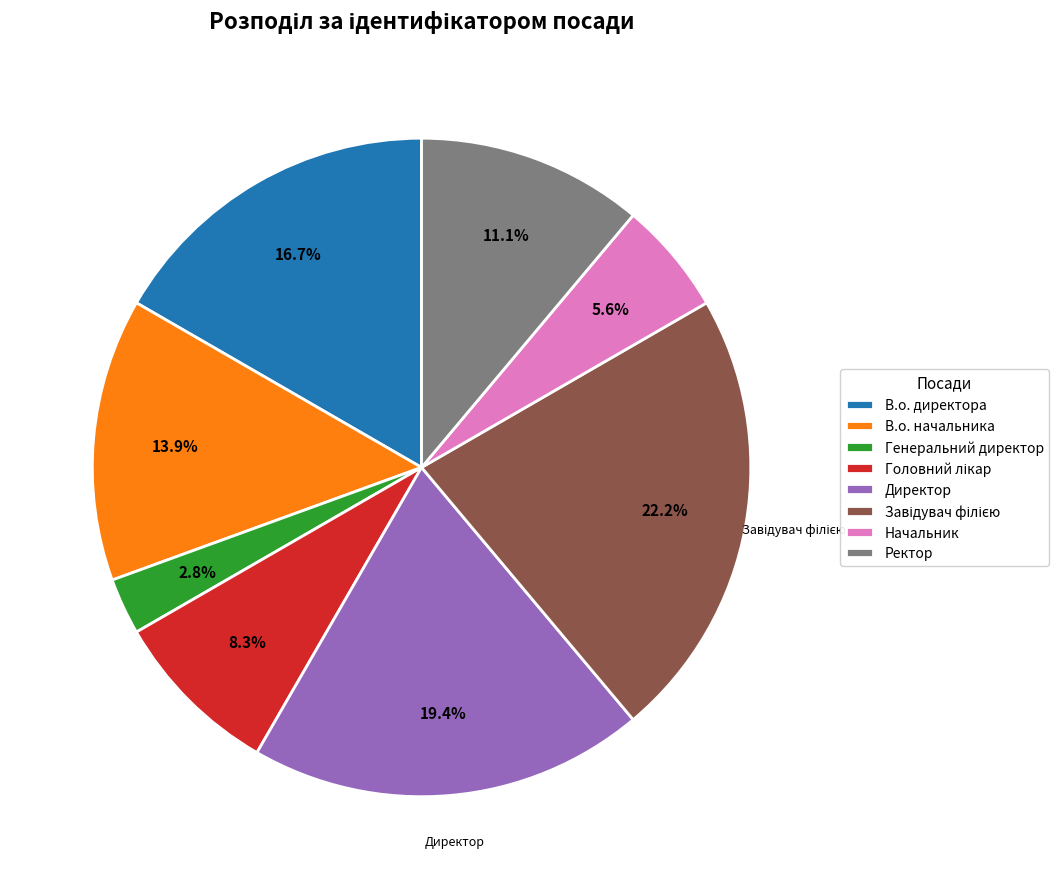

Is В.о. директора the majority of the pie?

No